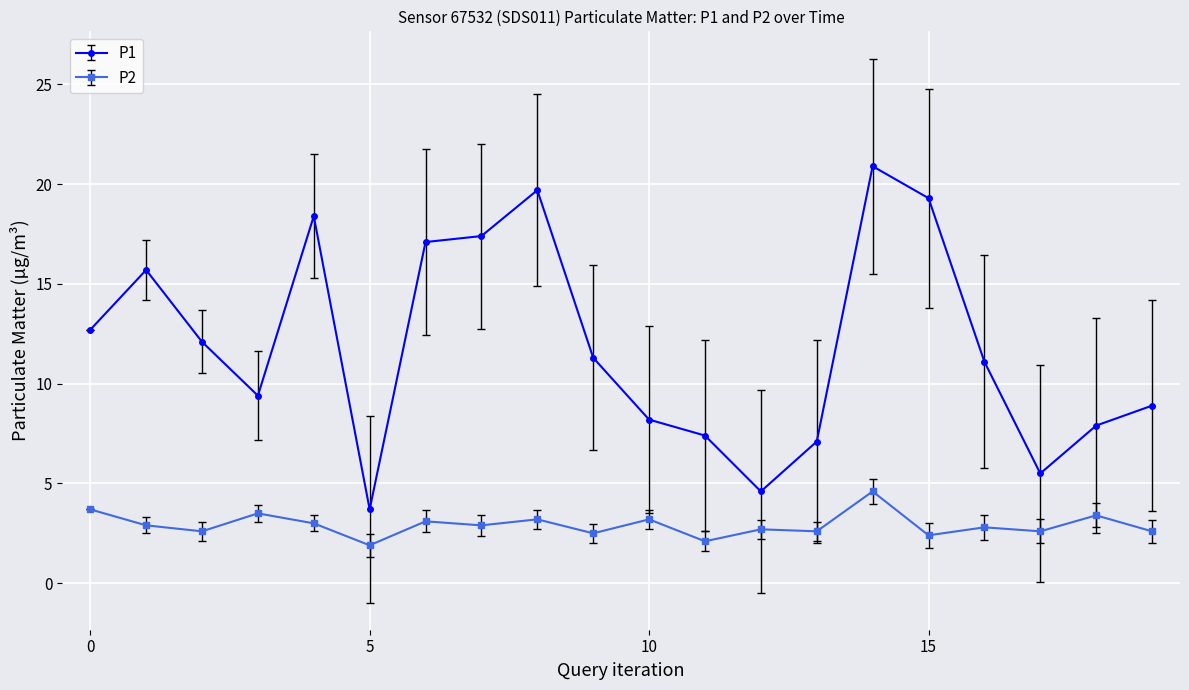

What is the value of the P1 point at the 4th from the left?

9.4